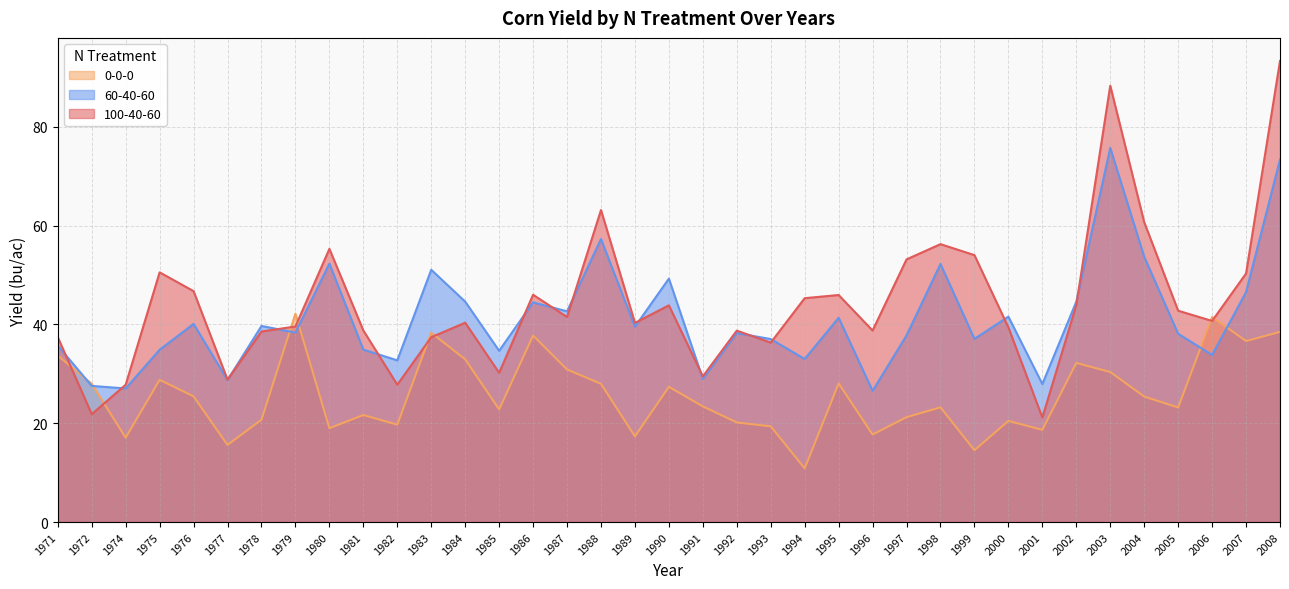

Which series changed the most between 1977 and 1979?

0-0-0